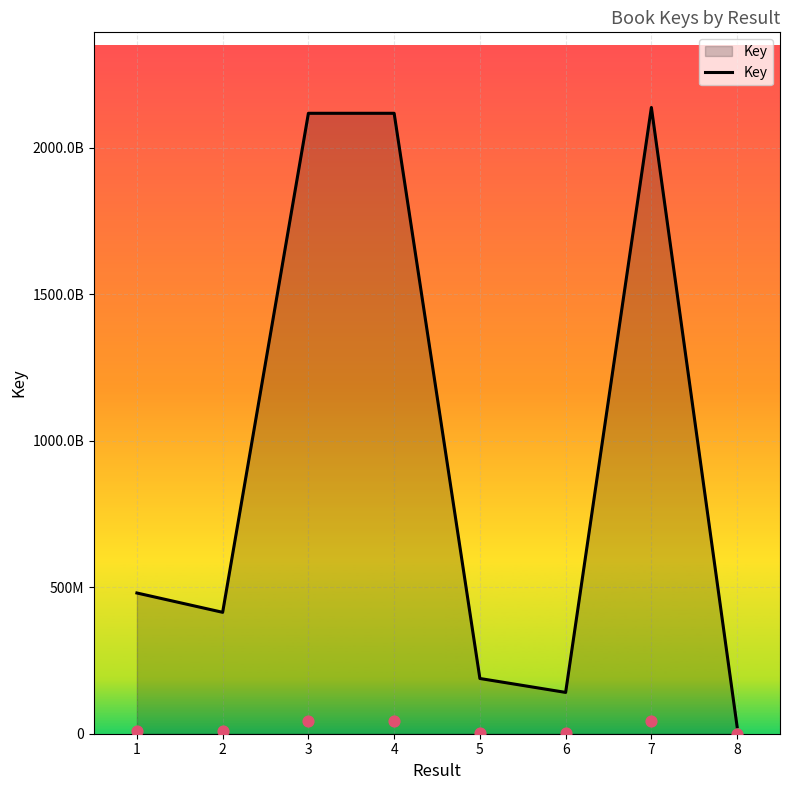

Which has a higher value, 6 or 1?

1